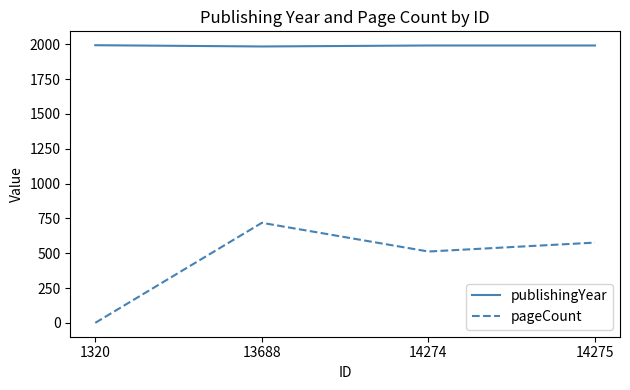

True or false: publishingYear and pageCount cross at least once.

False